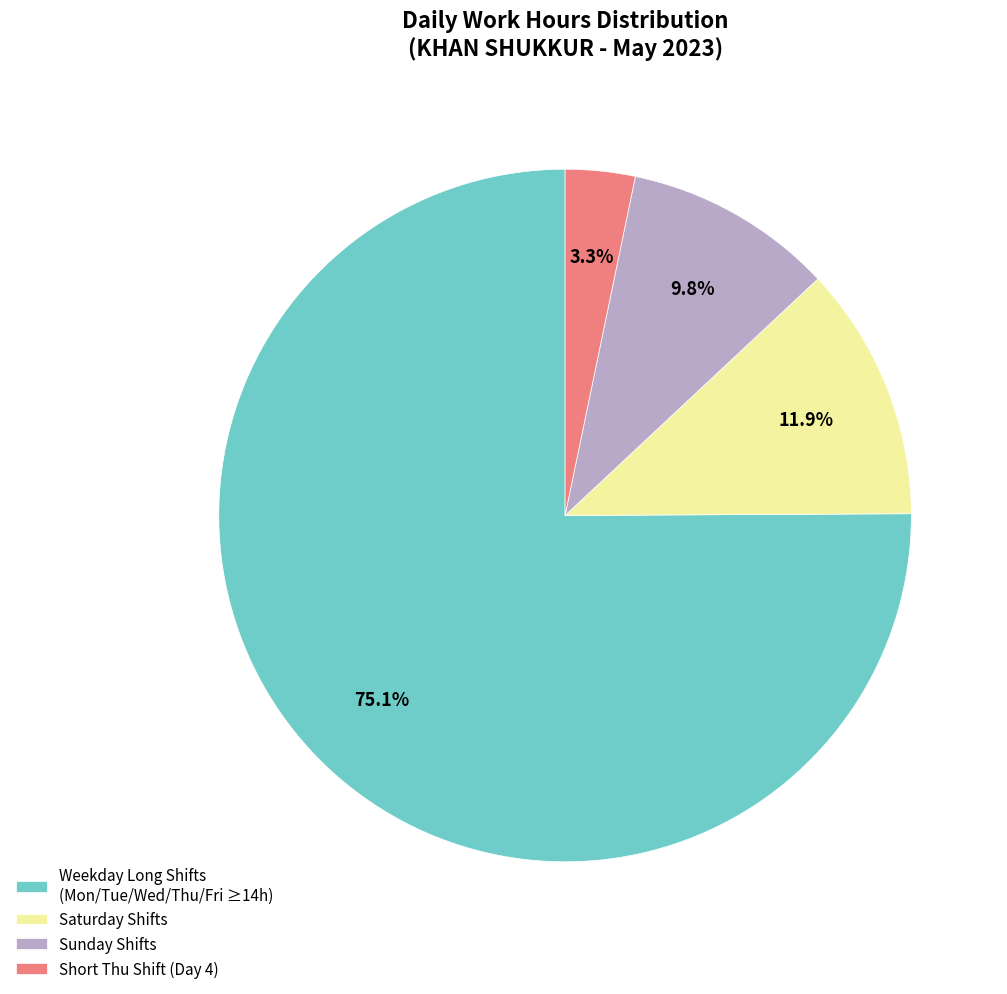

Approximately how many times larger is the value at Saturday Shifts compared to Sunday Shifts?

1.2